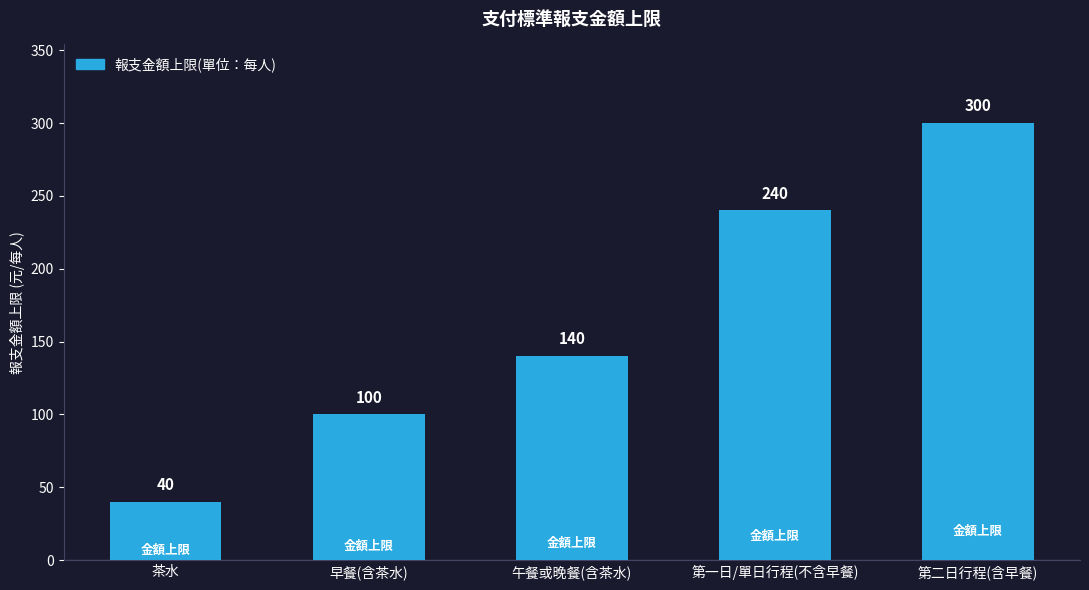

Is it true that the value at 第二日行程(含早餐) is 300?

True